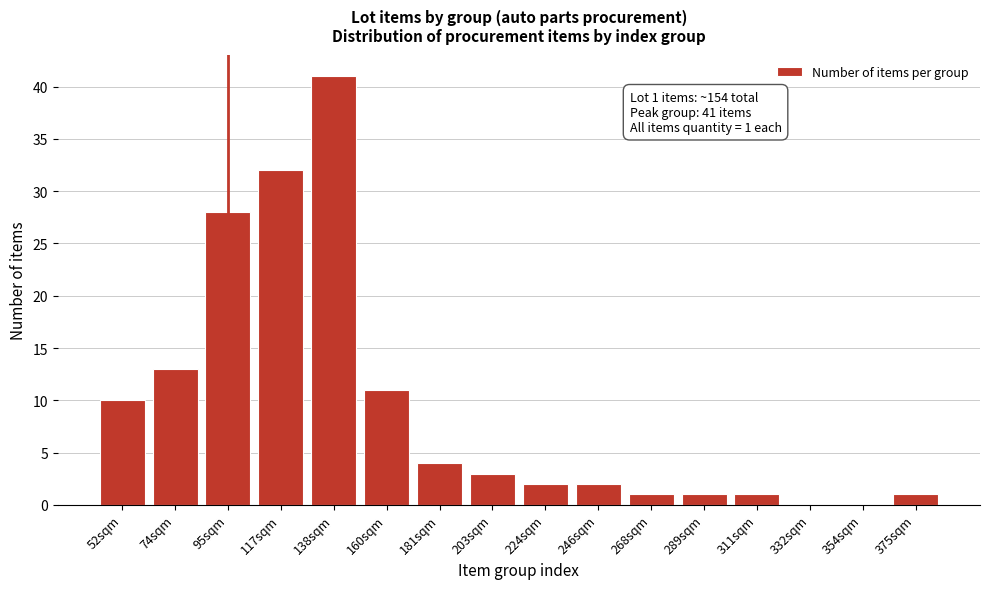

Reading left to right, extract all data points from this chart.

52sqm=10	74sqm=13	95sqm=28	117sqm=32	138sqm=41	160sqm=11	181sqm=4	203sqm=3	224sqm=2	246sqm=2	268sqm=1	289sqm=1	311sqm=1	332sqm=0	354sqm=0	375sqm=1